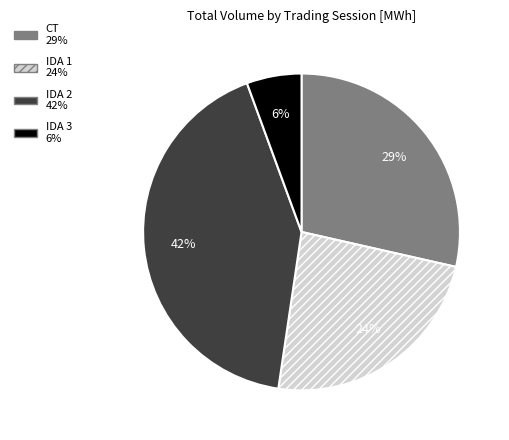

How many slices are in this pie chart?

4